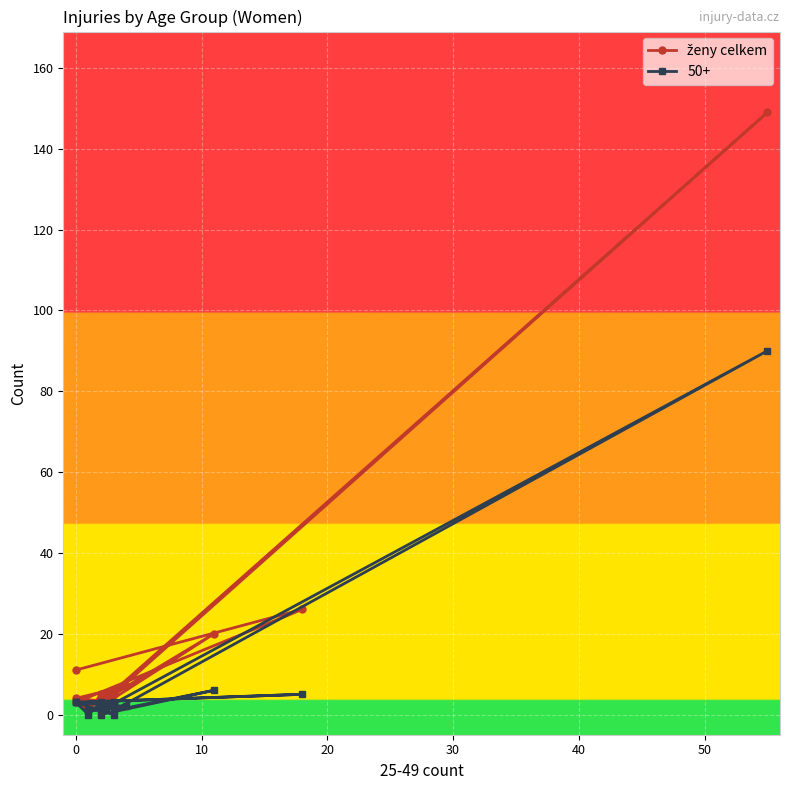

The value at 11 is 3. True or false?

False